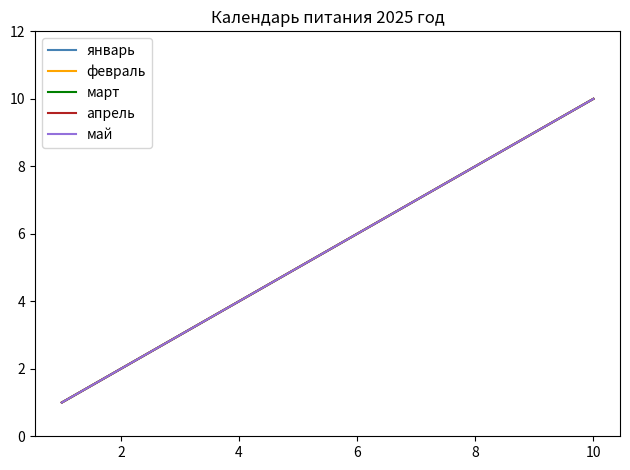

Is this an area chart (filled region under the line)?

No